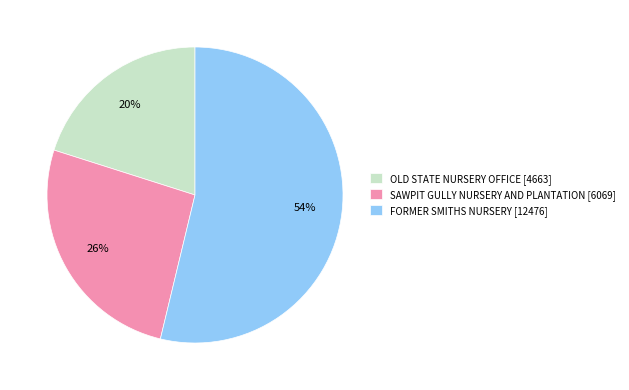

Does FORMER SMITHS NURSERY account for over 50% of the chart?

Yes